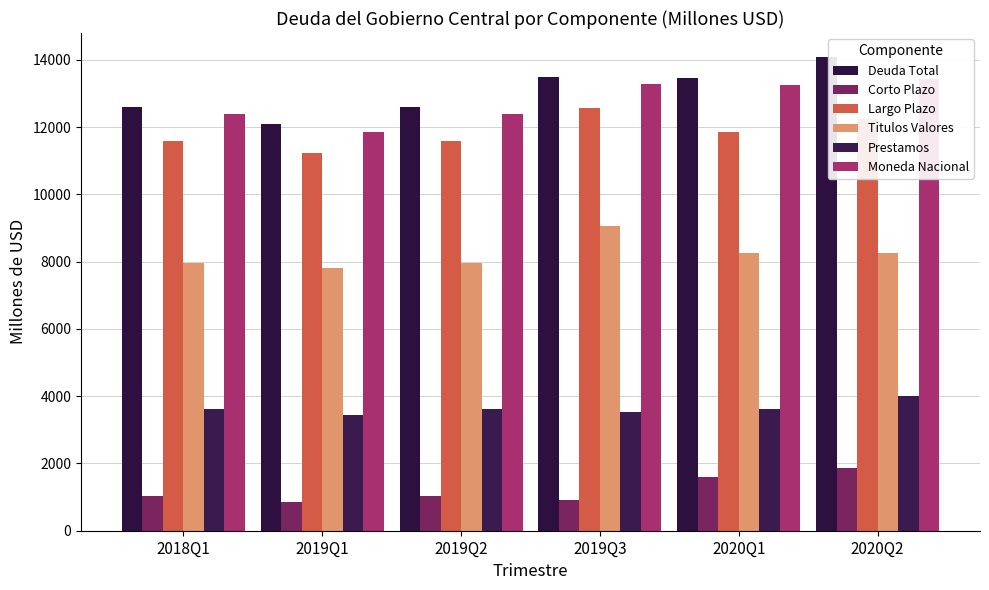

What value does the Largo Plazo series have at 2019Q2?

11581.1